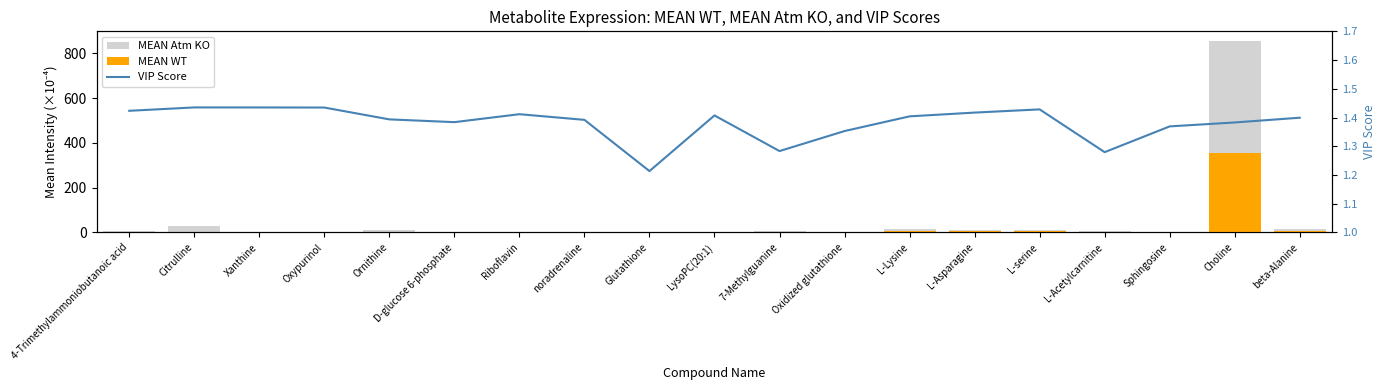

At how many categories does at least one series exceed 845?

1